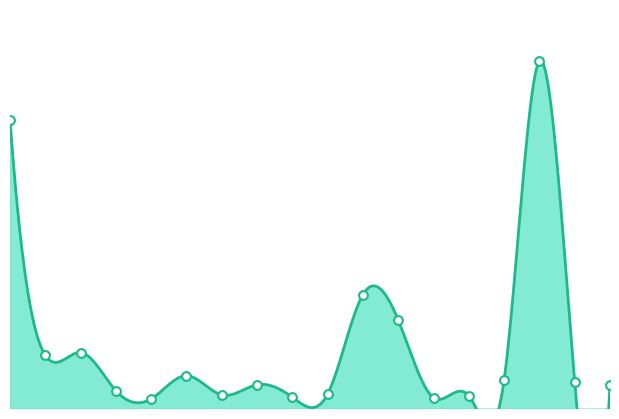

Which has a higher value, BALLYHALBERT or KIRCUBBIN?

BALLYHALBERT